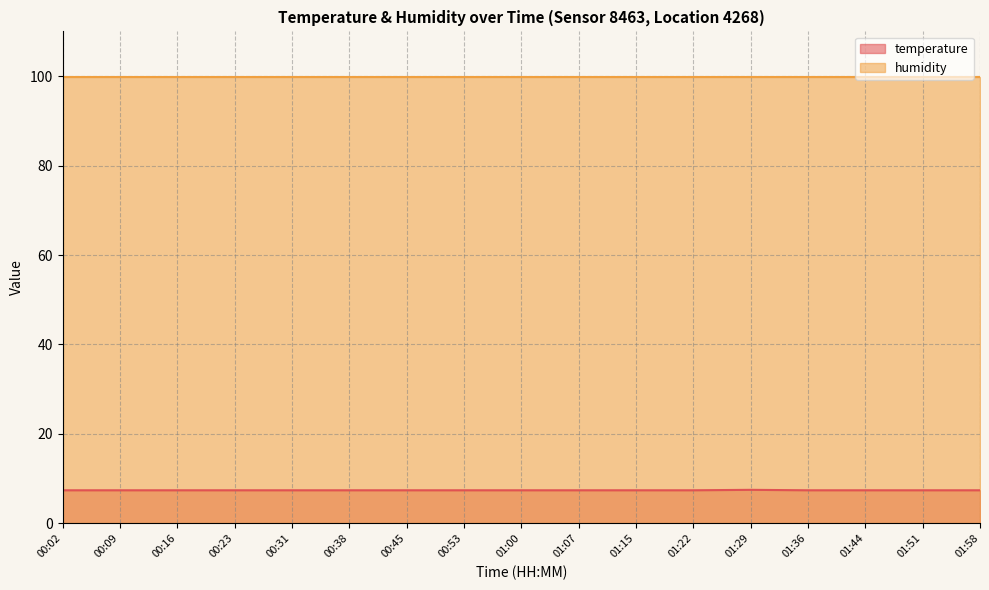

Does the chart display data point markers on the line(s)?

No